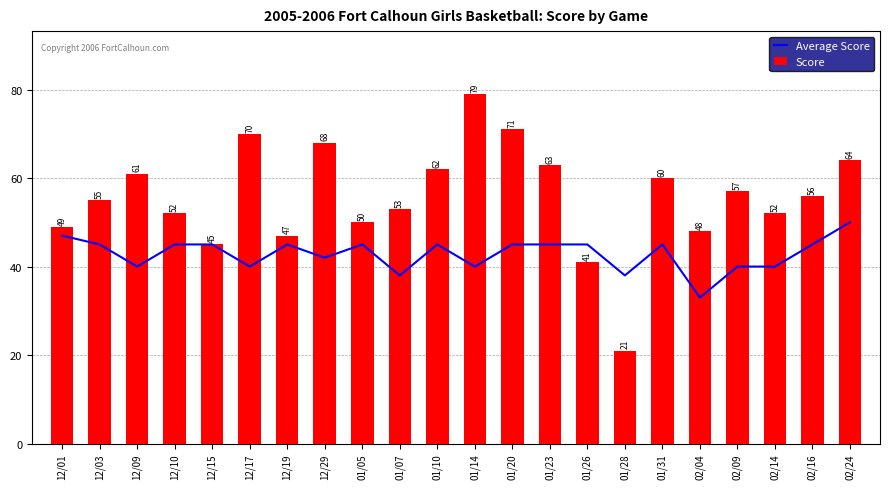

What is the spread (max minus min) of values at 12/17?

30